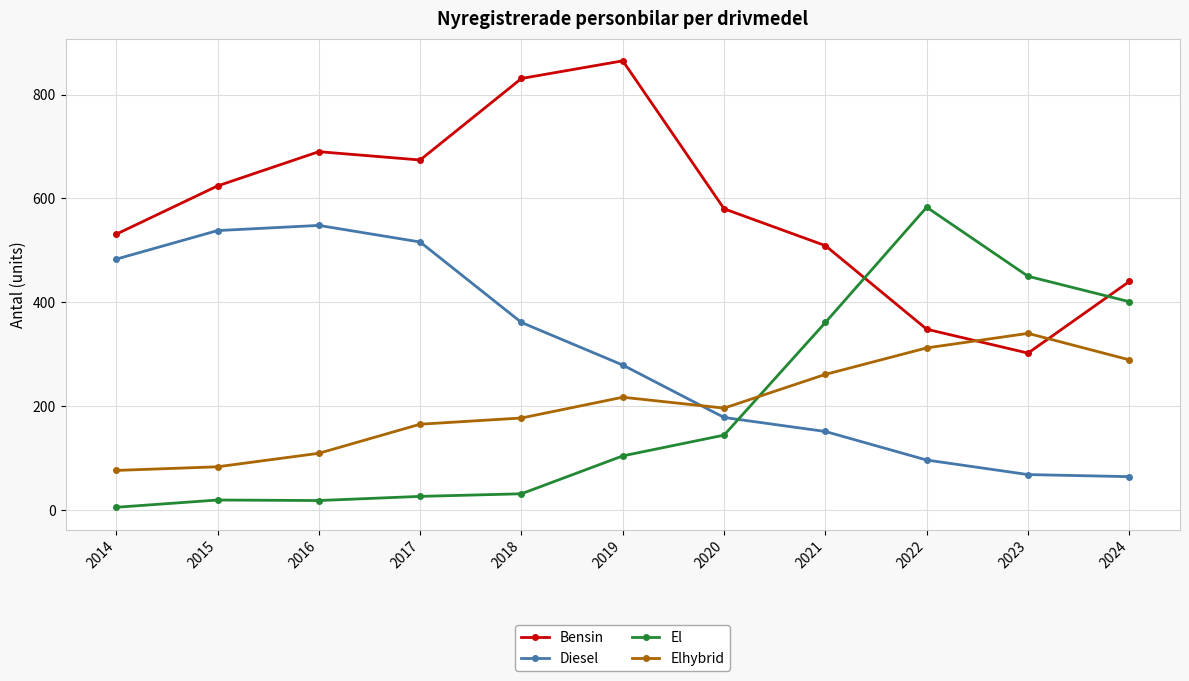

Read the Bensin value at 2021.

509